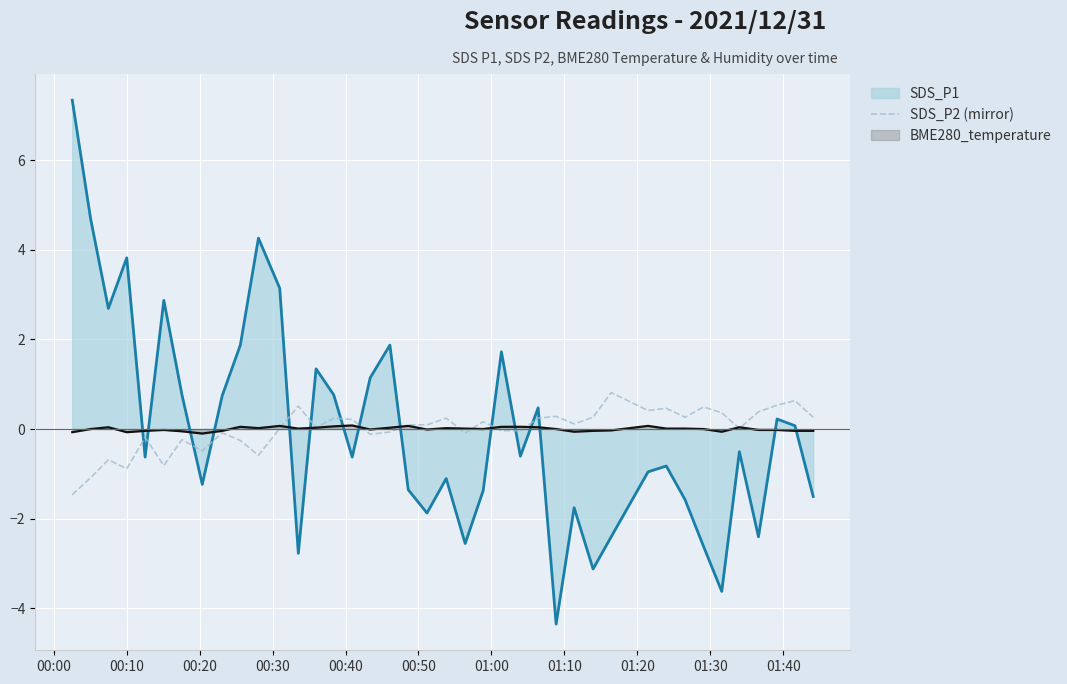

How many intersections are there between SDS_P1 line and SDS_P2 (mirror)?

13